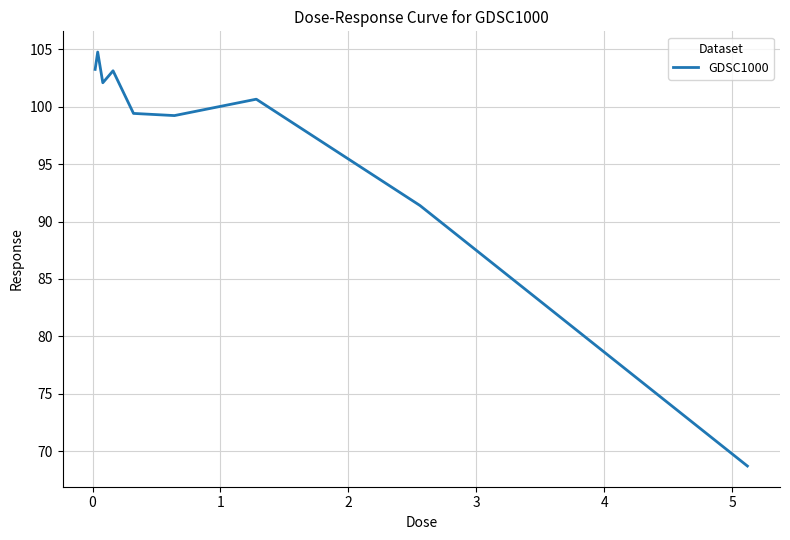

What is the greatest value displayed?

104.8